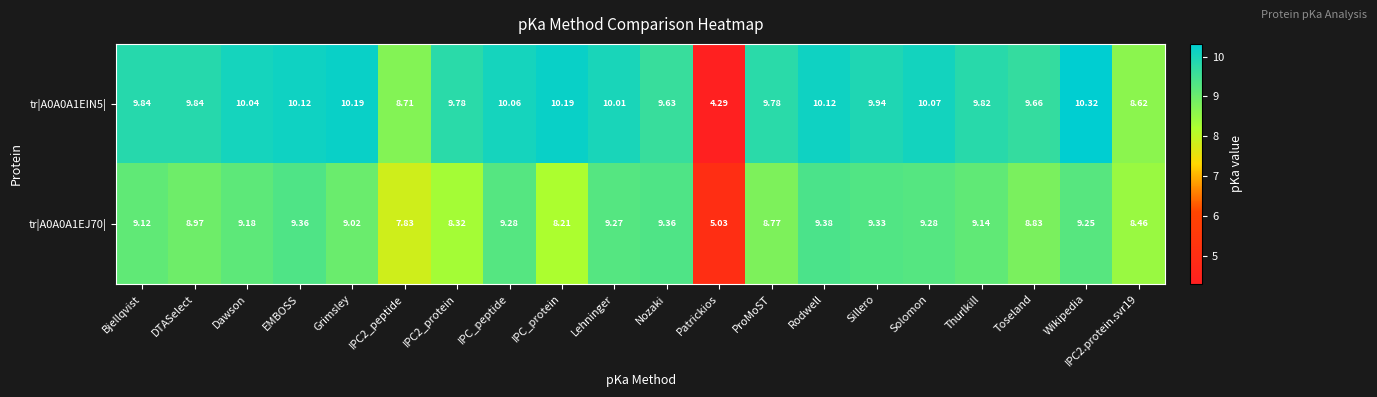

Rank the series at Rodwell from lowest to highest value.

tr|A0A0A1EJ70|, tr|A0A0A1EIN5|